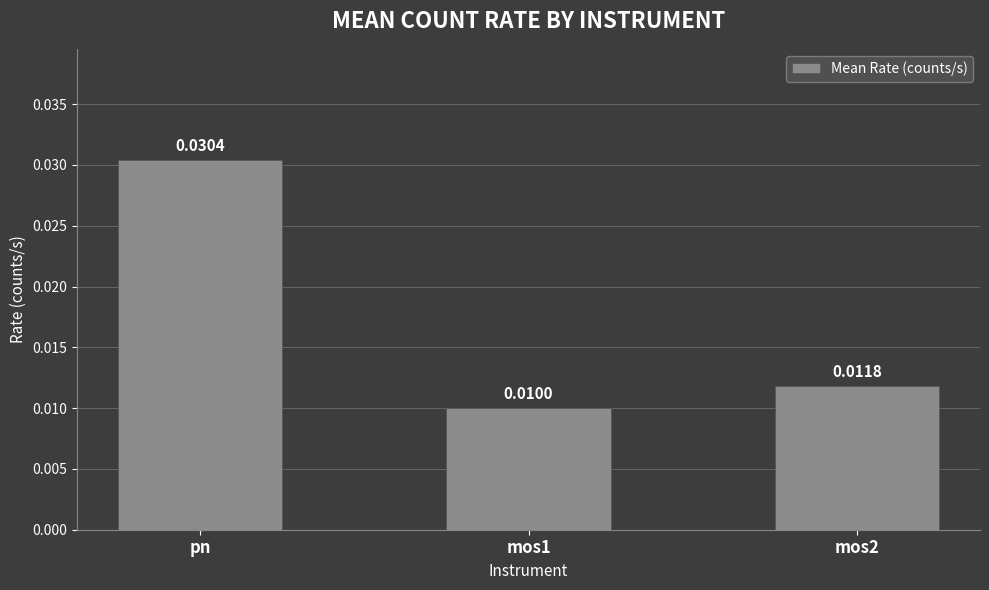

Count the number of data series in this chart.

1